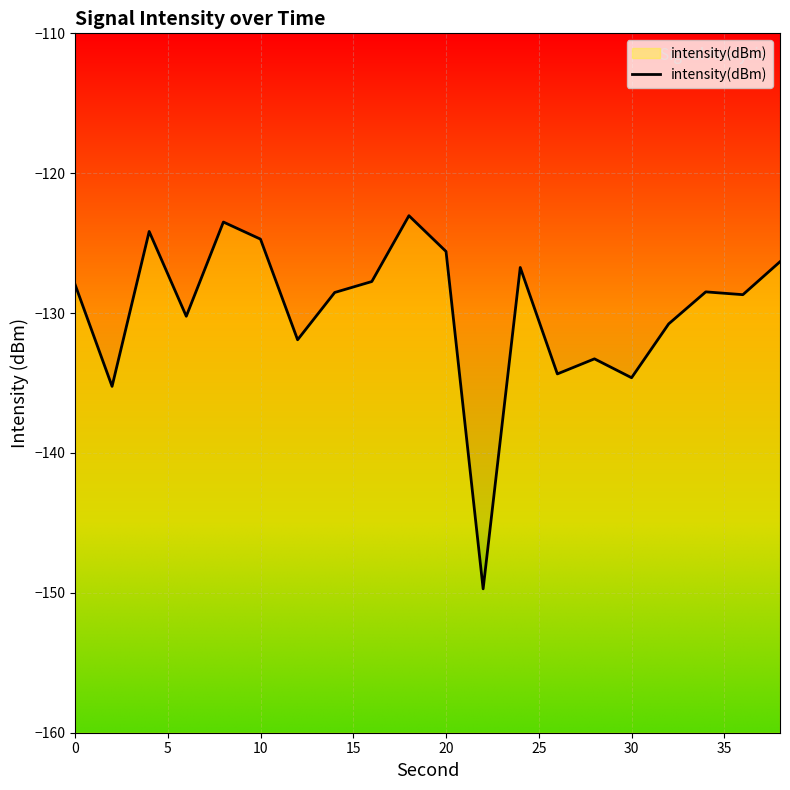

What is the change in value from 16 to 34?

-0.7